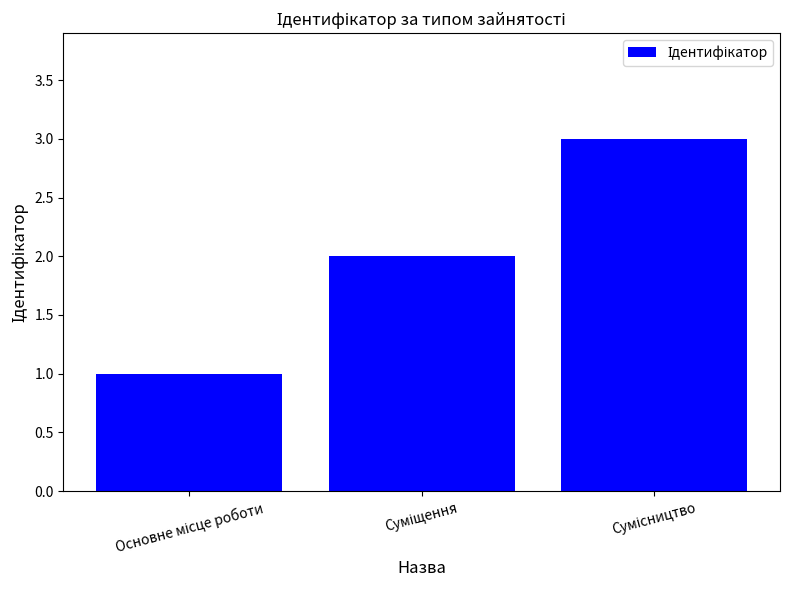

What is the sum of all values?

6